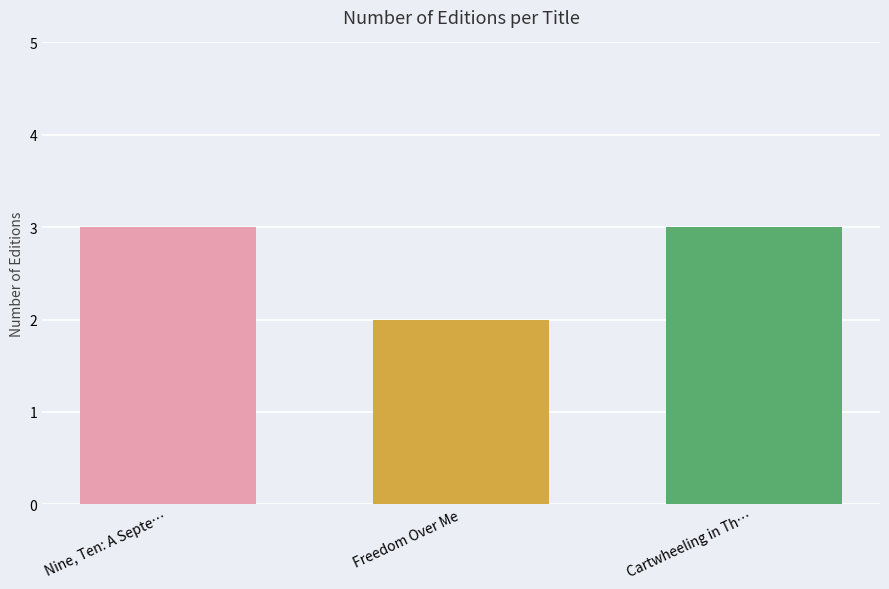

What is the greatest value displayed?

3